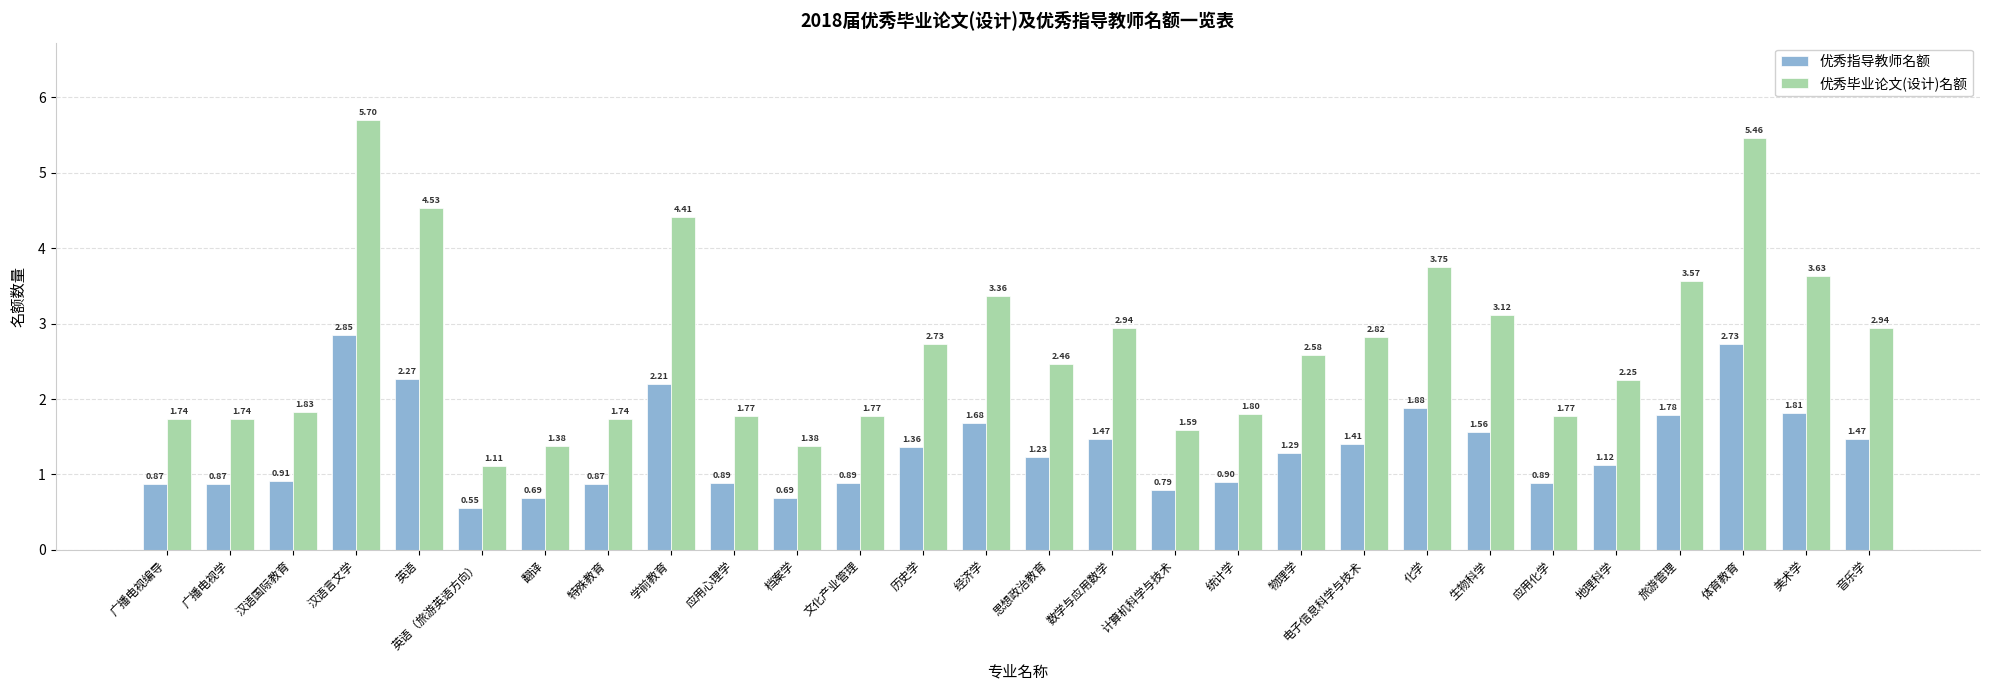

At which label is 优秀指导教师名额 closest to 1?

汉语国际教育